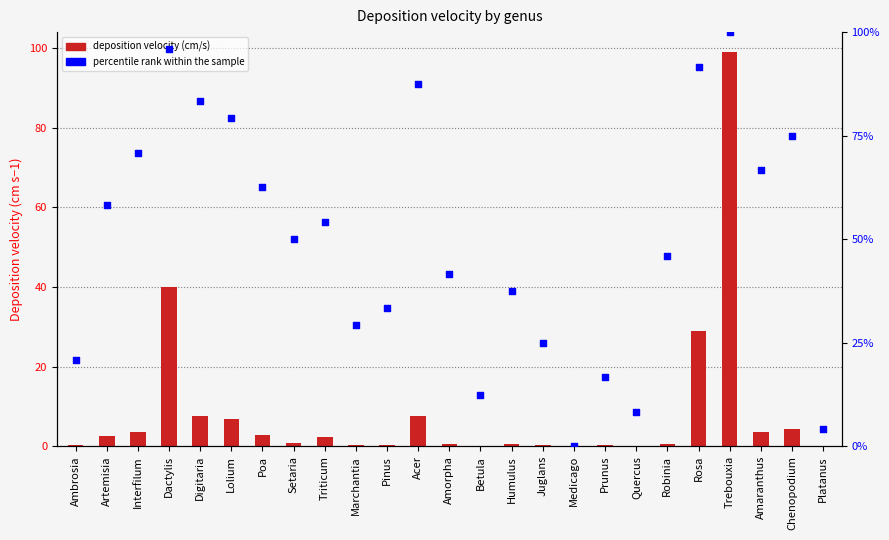

What is the total value across all series at Interfilum?

73.8